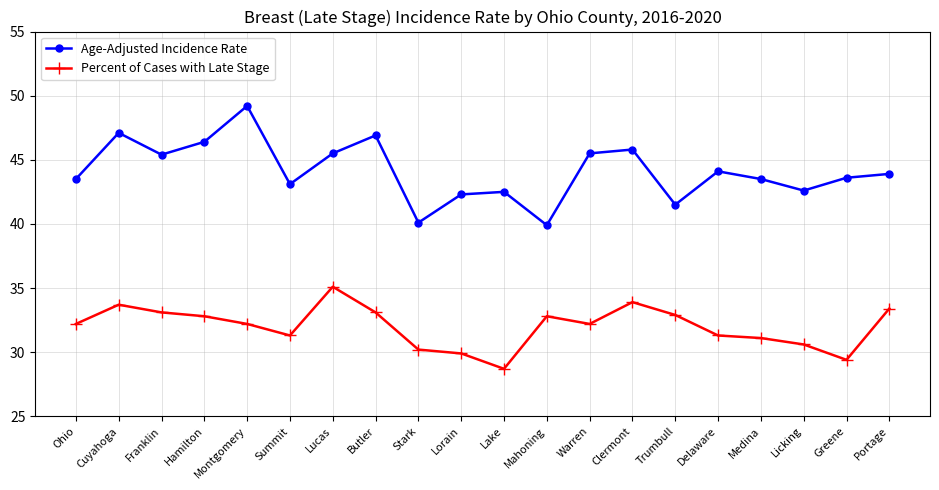

Does the chart display data point markers on the line(s)?

Yes